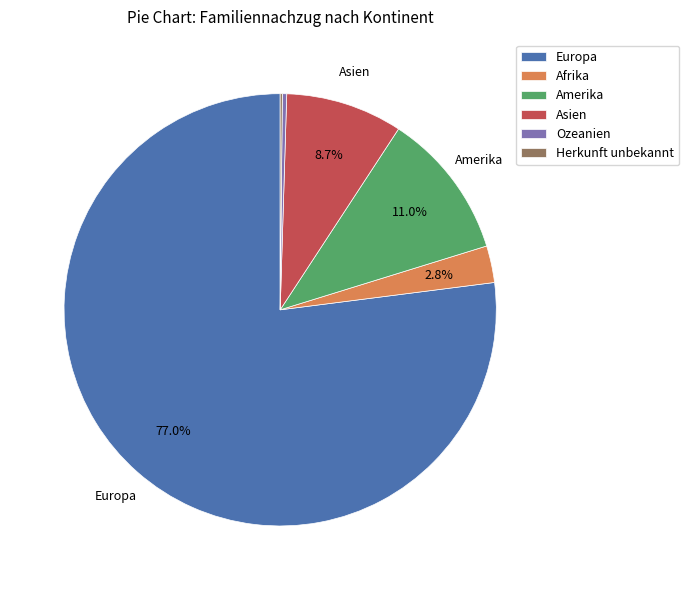

True or false: Ozeanien accounts for 10% of the total.

False